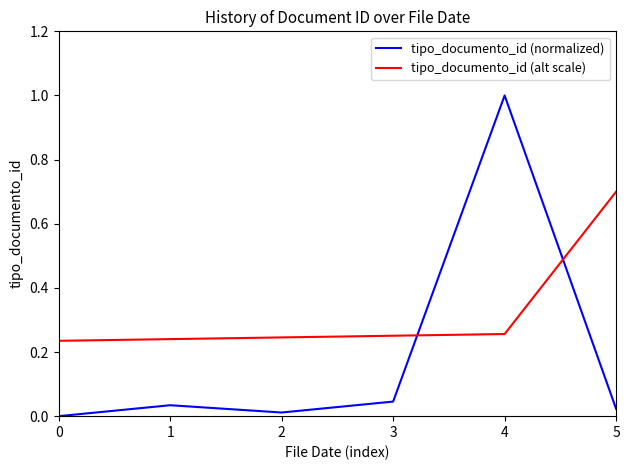

Where do tipo_documento_id (normalized) and tipo_documento_id (alt scale) first cross each other?

3 and 4